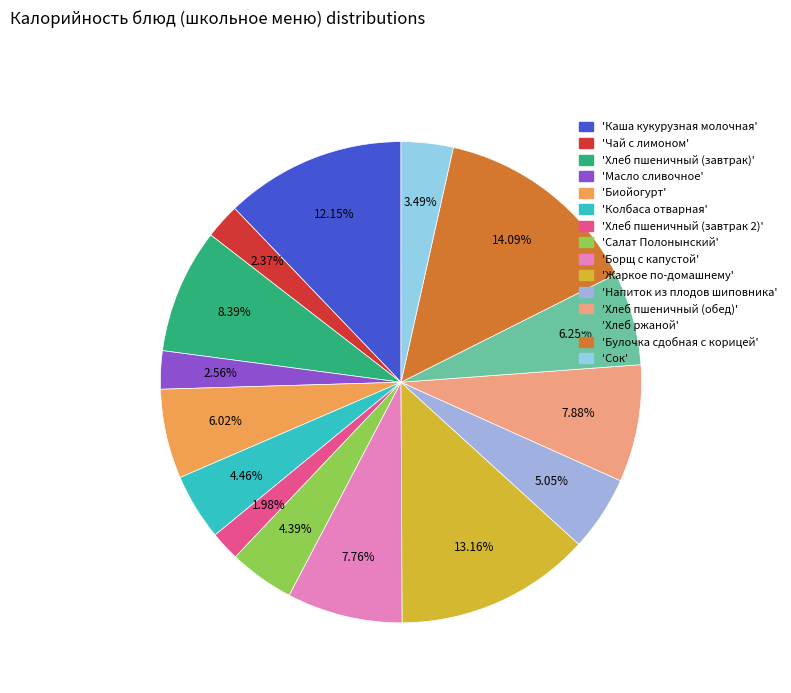

To the nearest percent, what is the average slice percentage?

7%